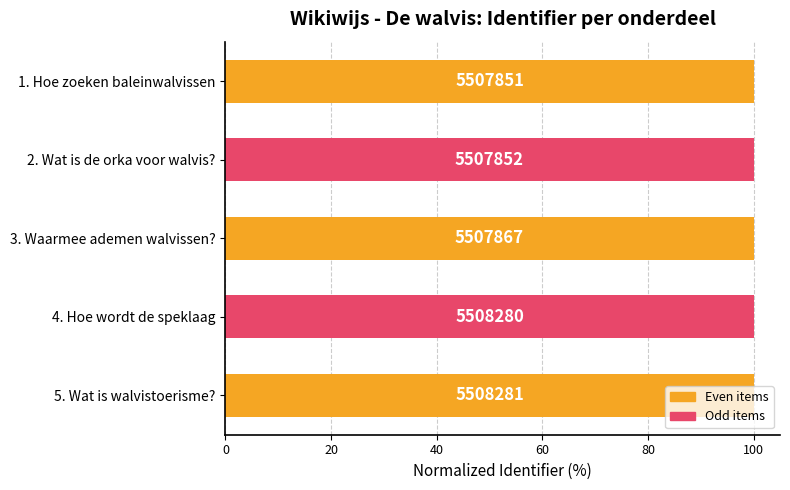

What is the maximum value shown in the chart?

100.0